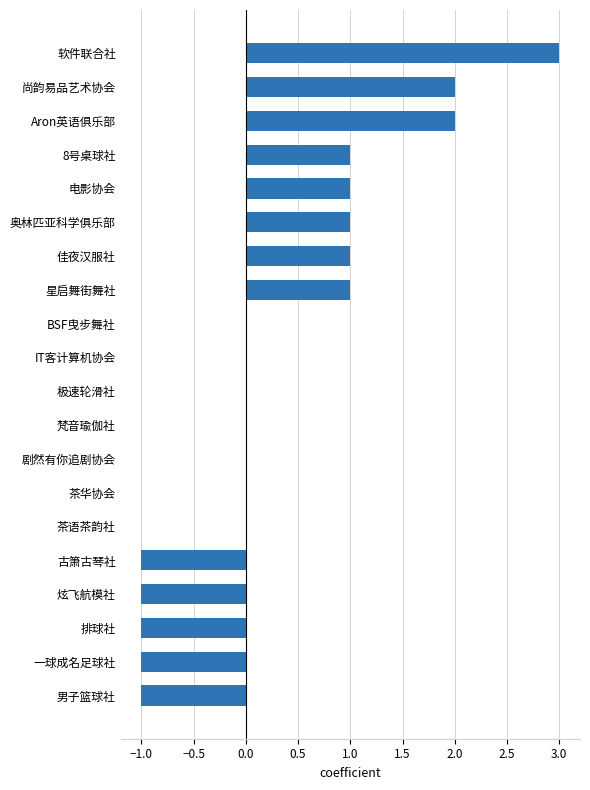

Count the number of data series in this chart.

1